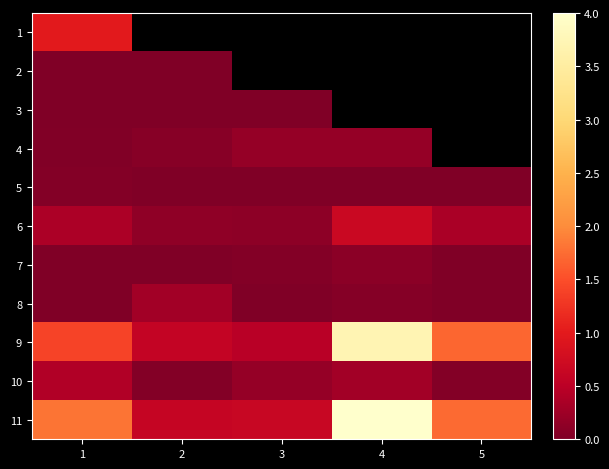

How many categories are shown in the chart?

5